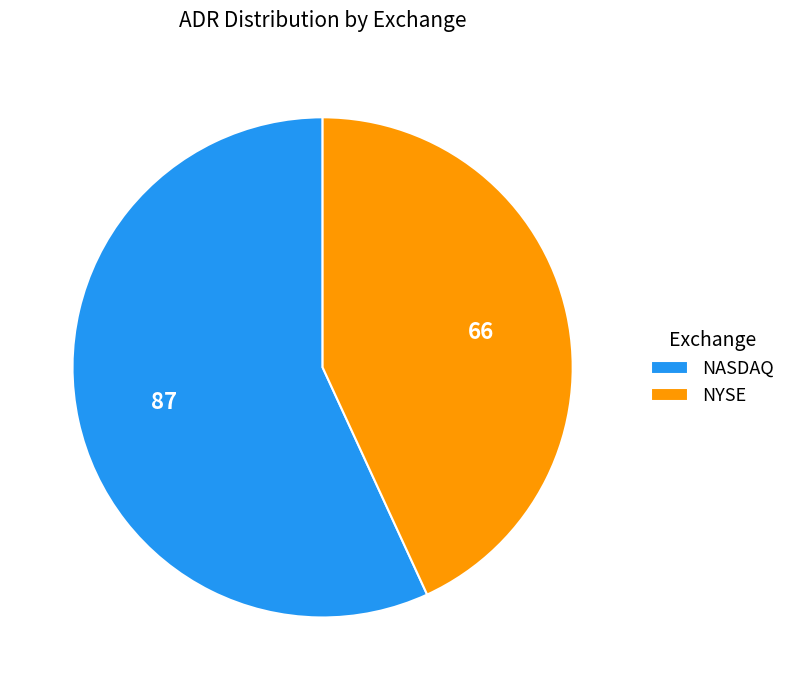

Which slice is the largest?

NASDAQ